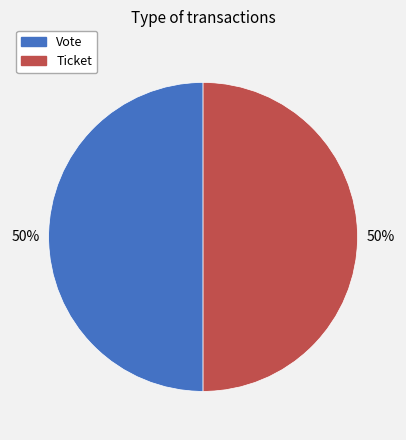

The Ticket slice represents 7% of the pie. True or false?

False